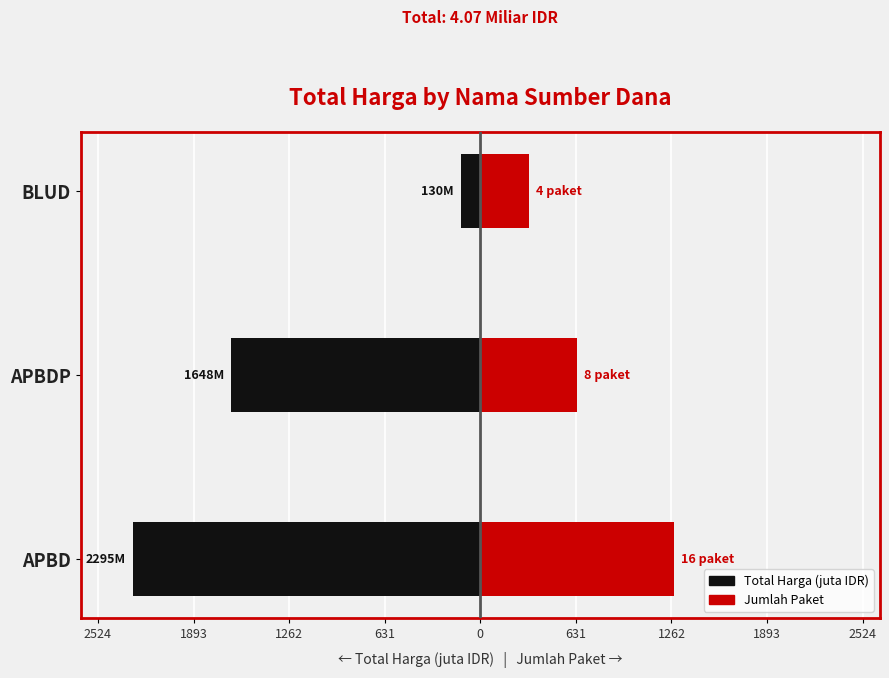

Count the number of categories in the chart.

3